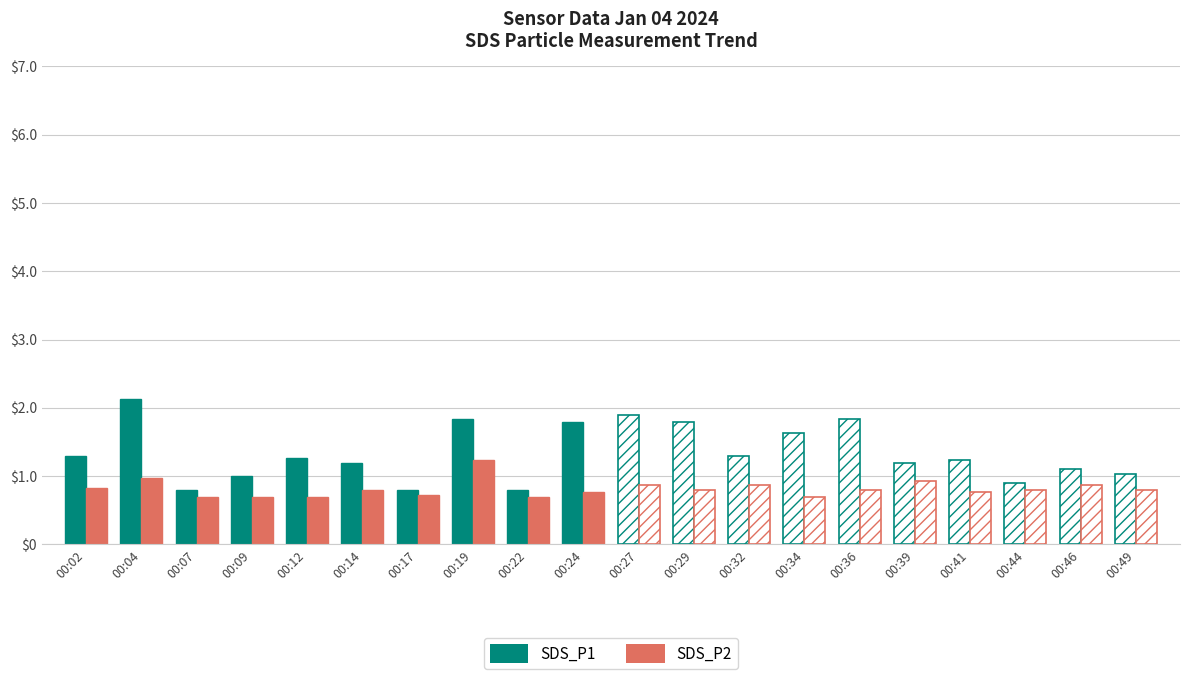

At which label does SDS_P2 reach its minimum?

00:07